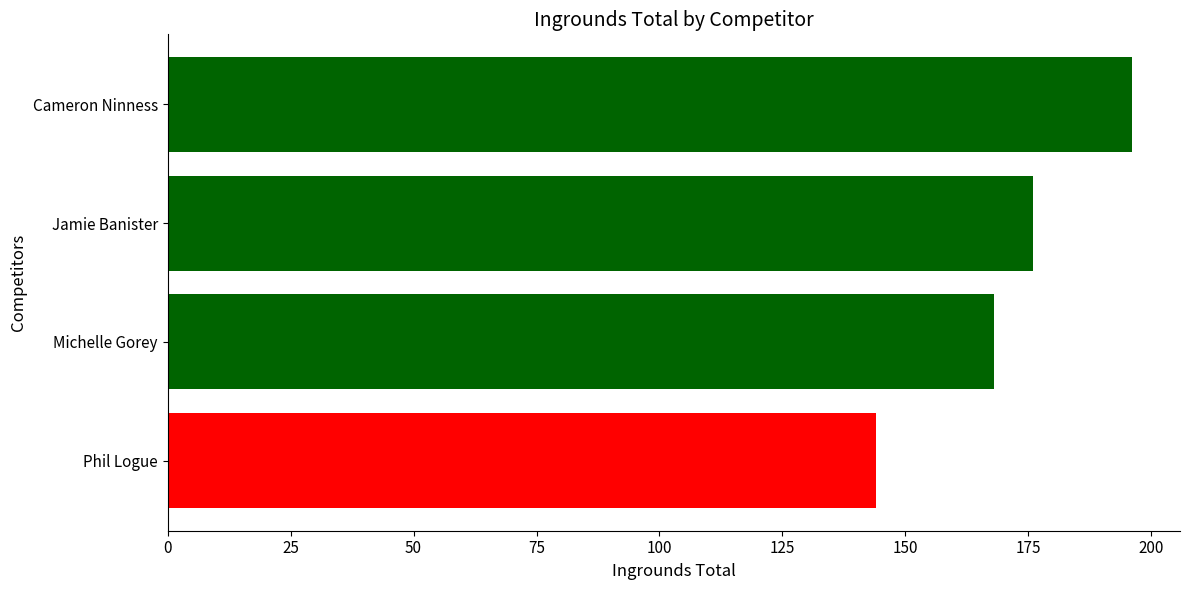

What is the difference between the maximum and minimum values?

52